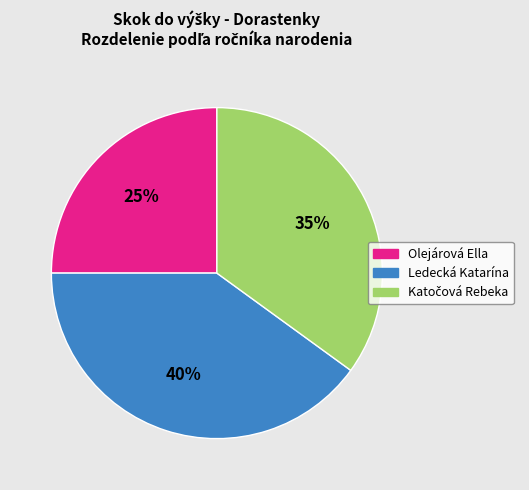

To the nearest percent, what portion does Ledecká Katarína represent?

40%